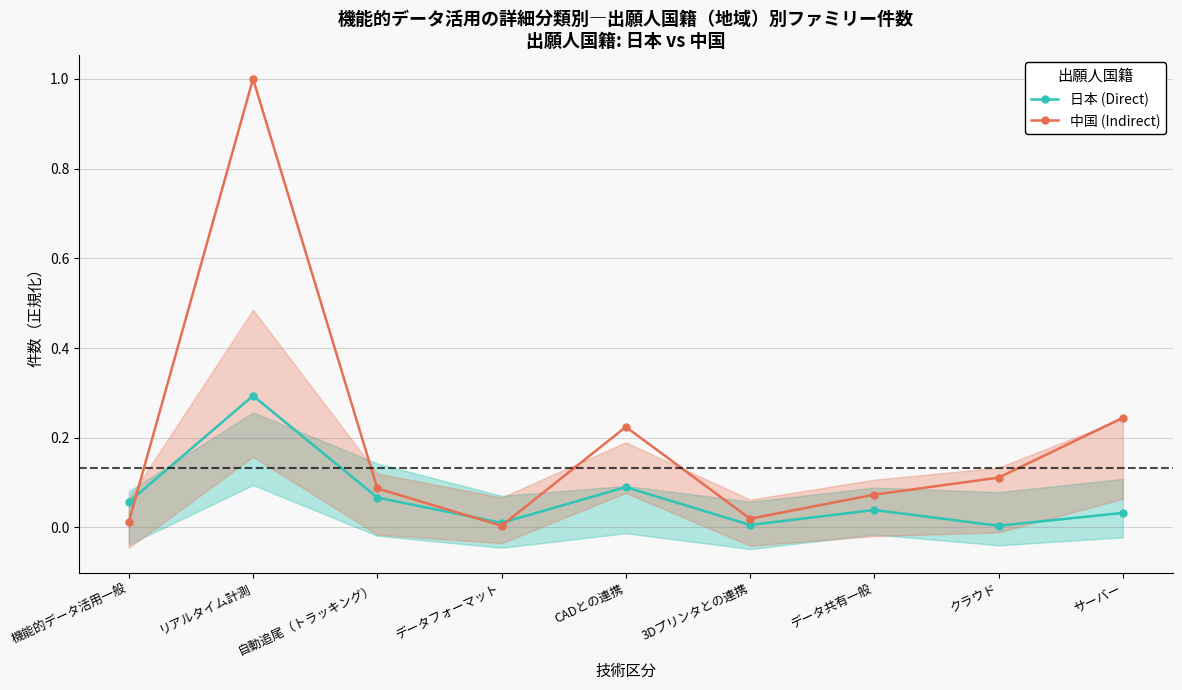

Is it true that 中国 (Indirect) equals 0.1 at データ共有一般?

True